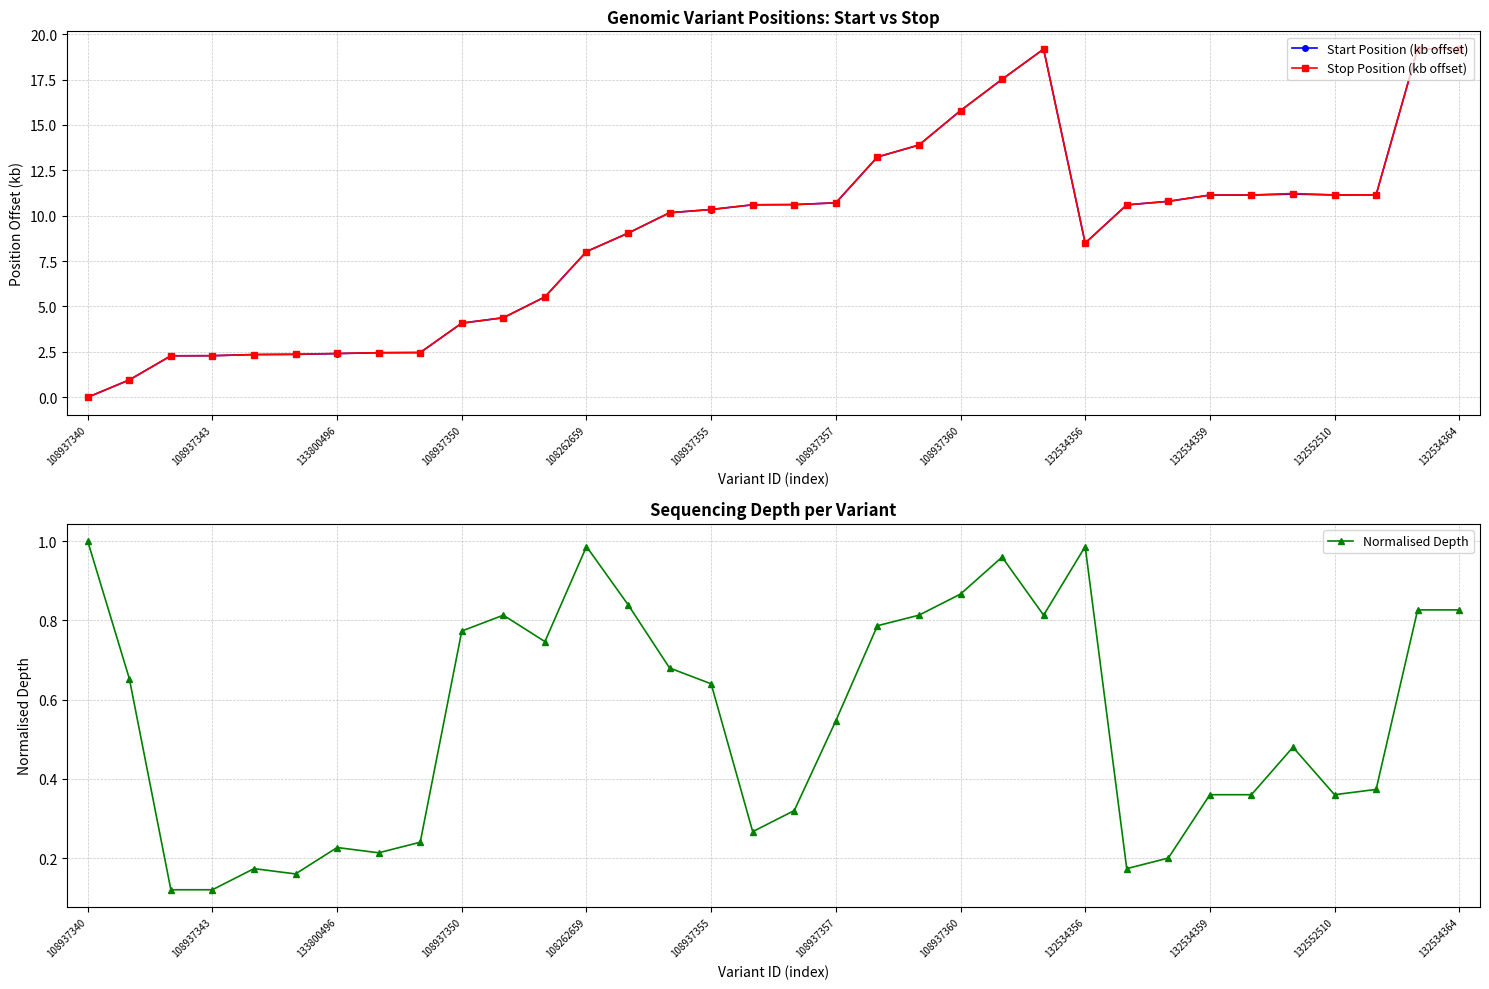

True or false: Start Position (kb offset) has more than 1 interior local peaks.

True